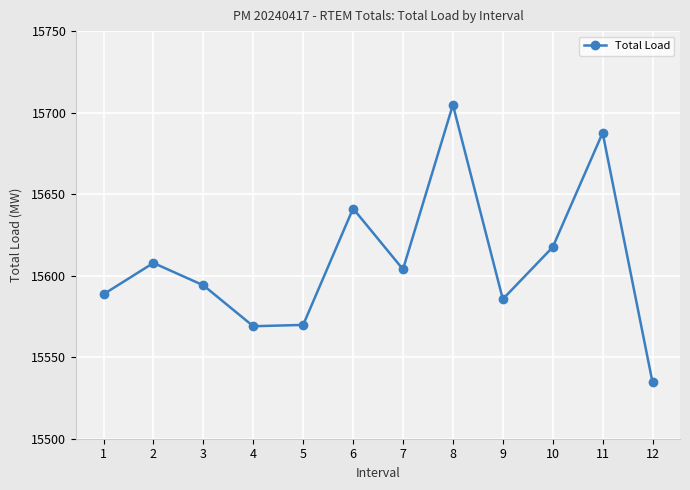

Is this an area chart (filled region under the line)?

No